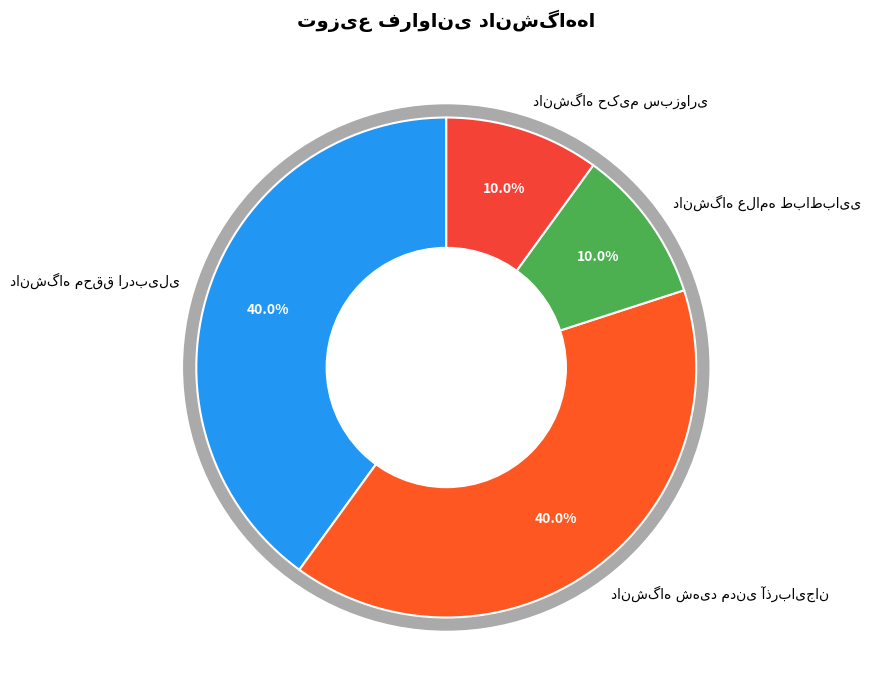

Does دانشگاه حکیم سبزواری represent more than half of the total?

No